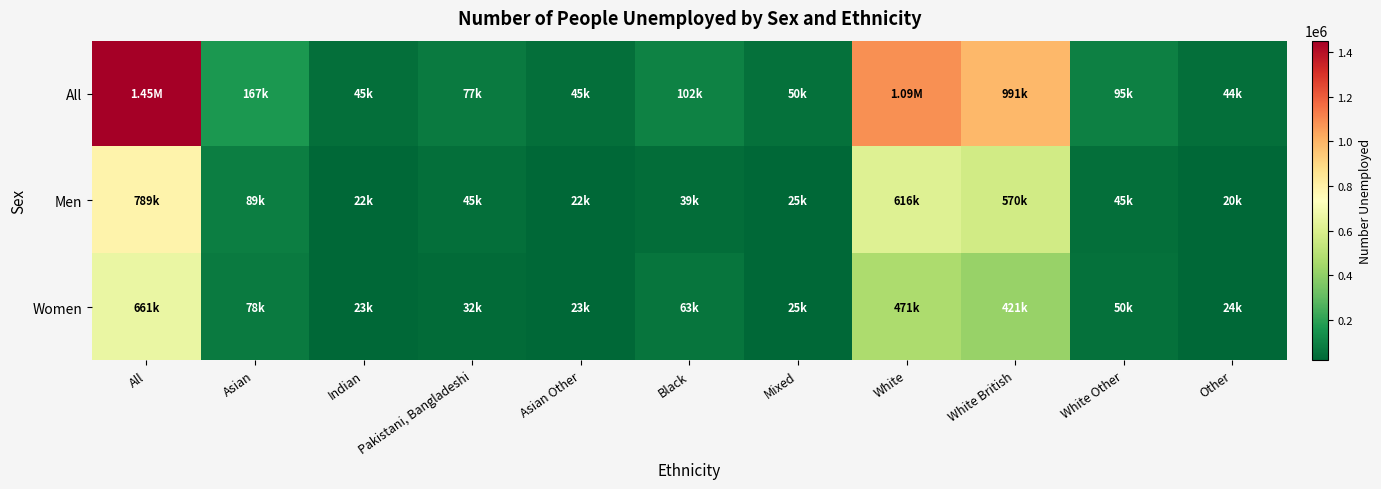

What is the difference between the highest and lowest values at Asian?

88700